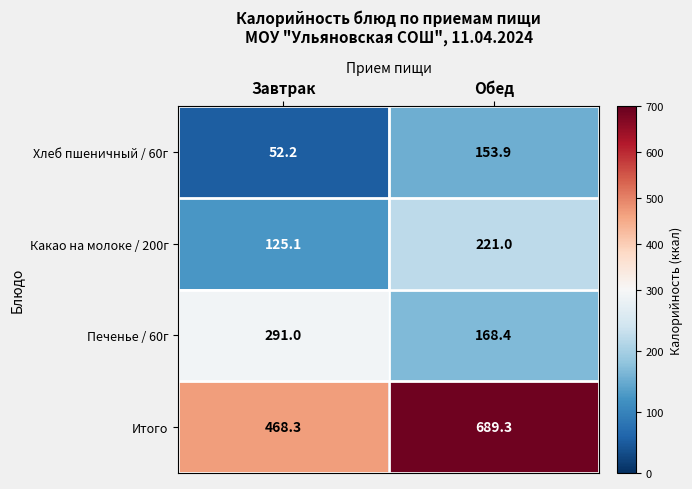

Count the number of data series in this chart.

4